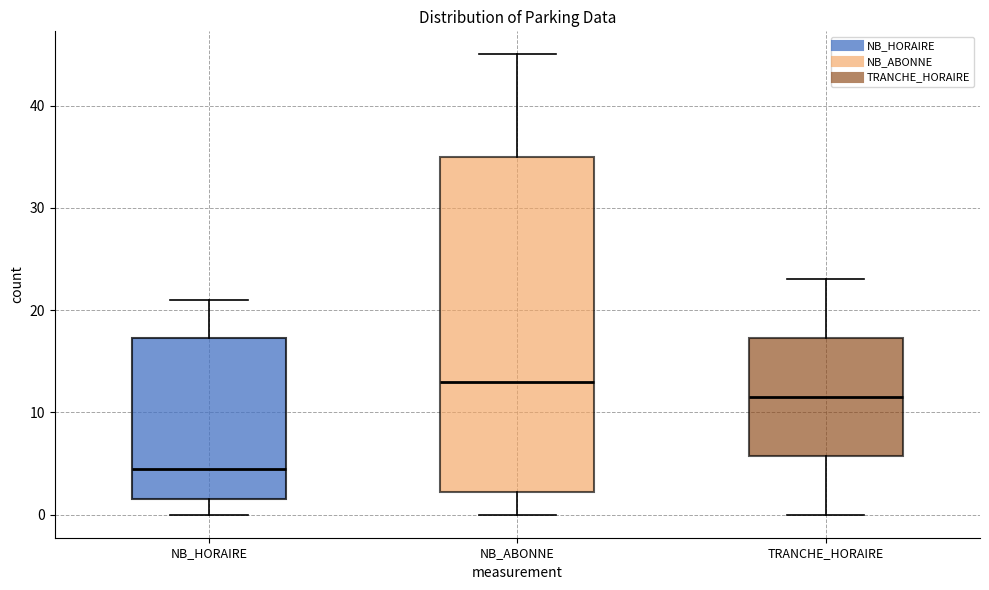

Reading left to right, transcribe this box plot: for each box, give where its median line is, the range the box spans, and where its two whiskers end, as read against the y-axis. The values are not printed on the chart, so give them approximately, as read against the axis.

NB_HORAIRE: median 5, box 2 to 17, whiskers 0 to 21
NB_ABONNE: median 13, box 2 to 35, whiskers 0 to 45
TRANCHE_HORAIRE: median 12, box 6 to 17, whiskers 0 to 23